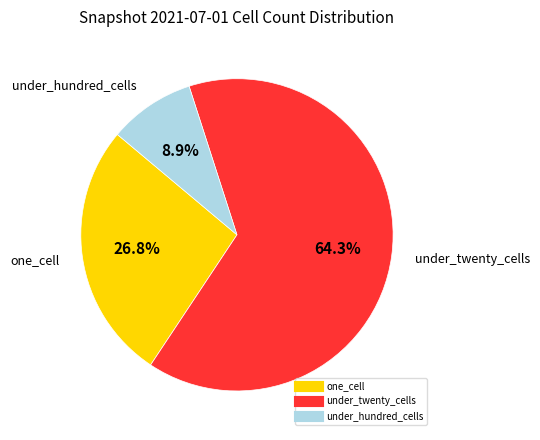

Does any single category account for the majority?

Yes